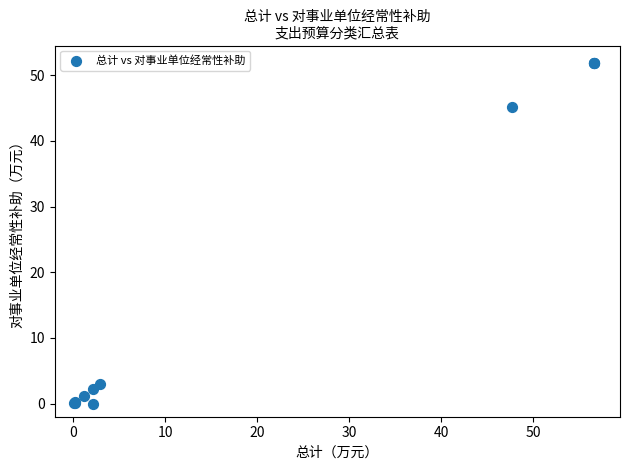

What Y value in the scatter plot is closest to 25?

45.2